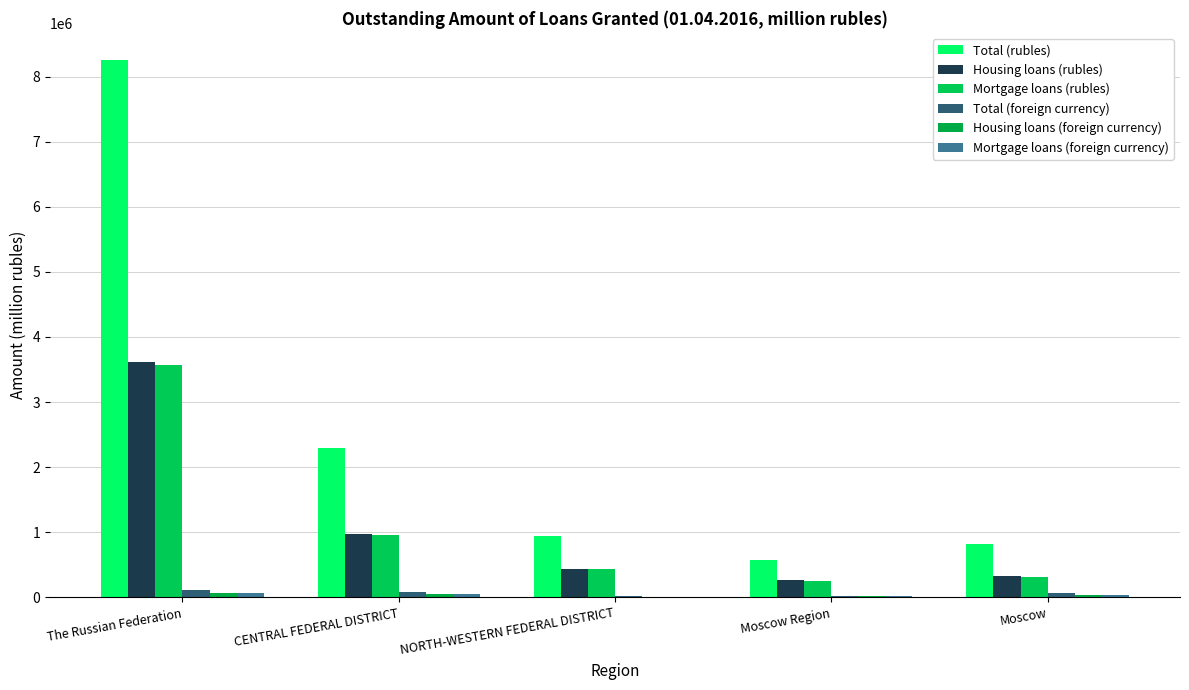

What is the sum of the Housing loans (rubles) values at NORTH-WESTERN FEDERAL DISTRICT and Moscow?

751861